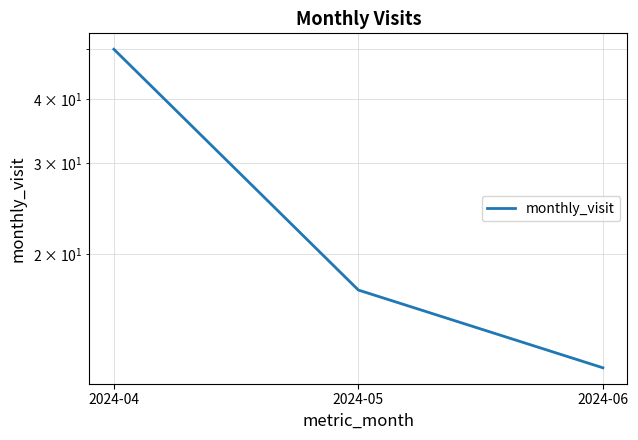

What is the average value?

26